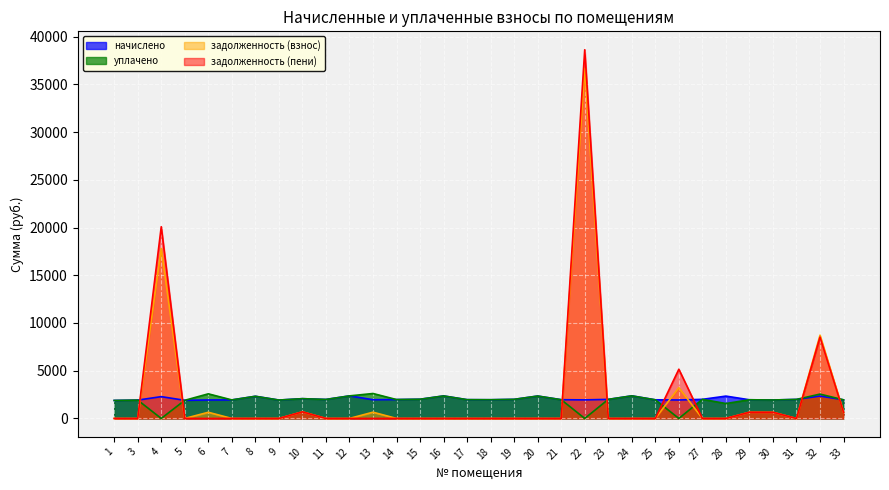

What is the sum of the начислено values at 11 and 9?

3916.0